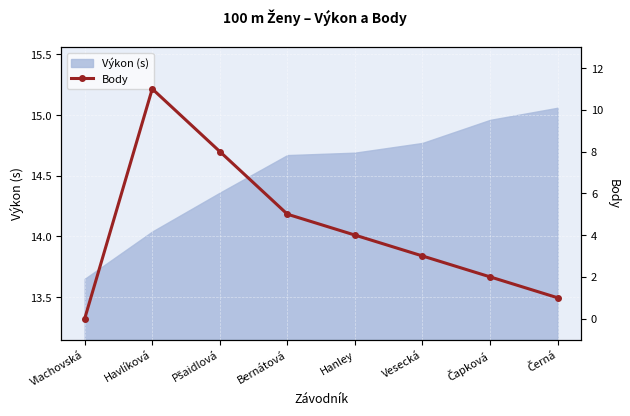

What is the label of the 2nd point from the right?

Čapková